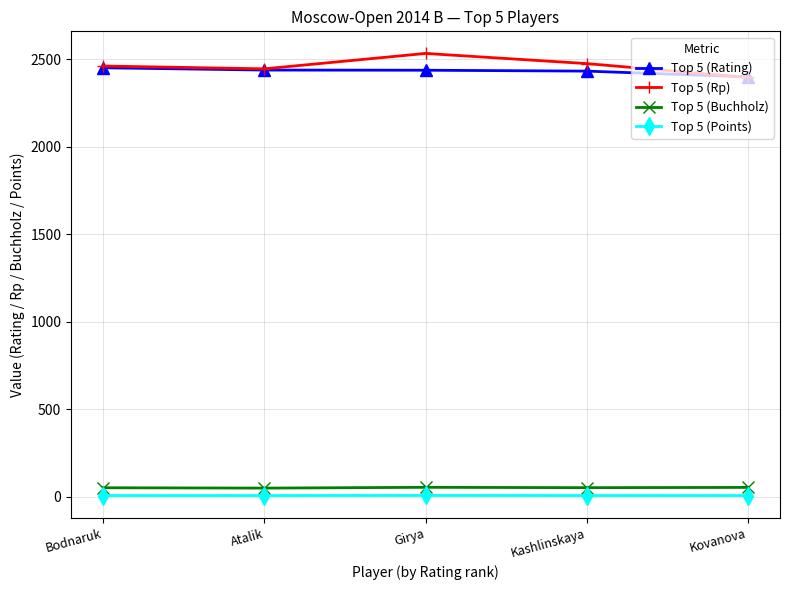

Which series changed the most between Bodnaruk and Kovanova?

Top 5 (Rp)